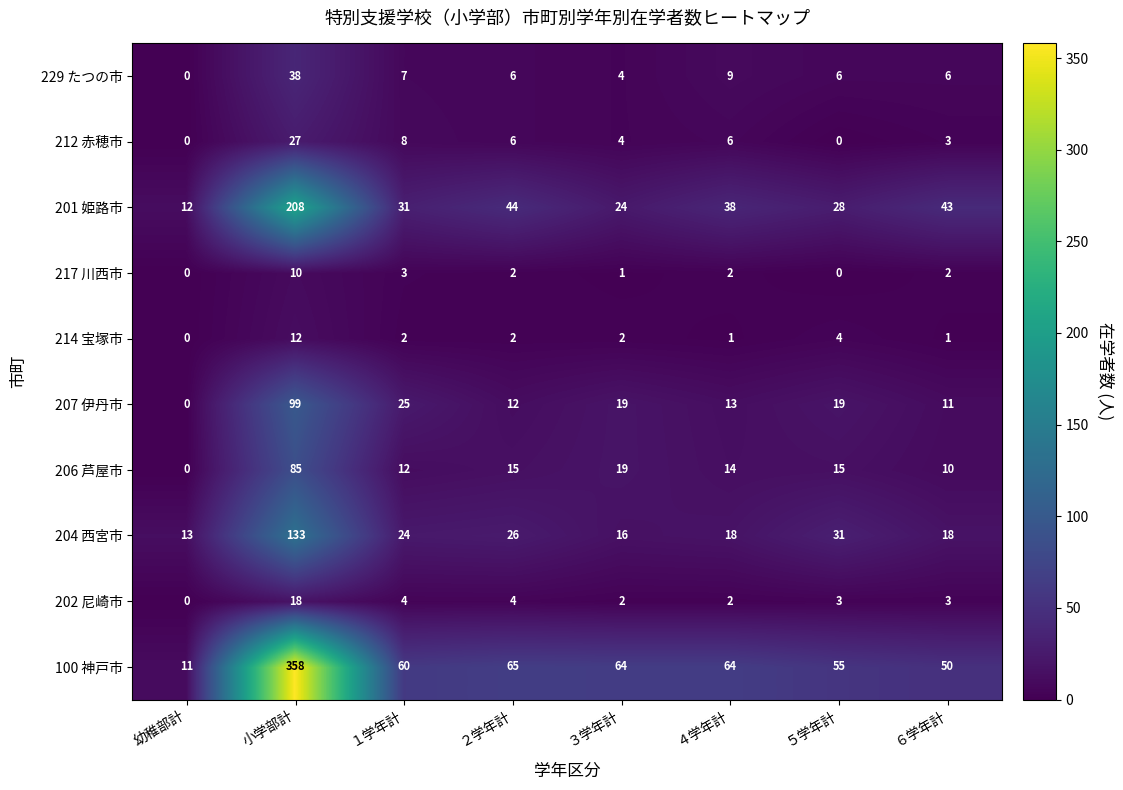

What is the spread (max minus min) of values at ３学年計?

63